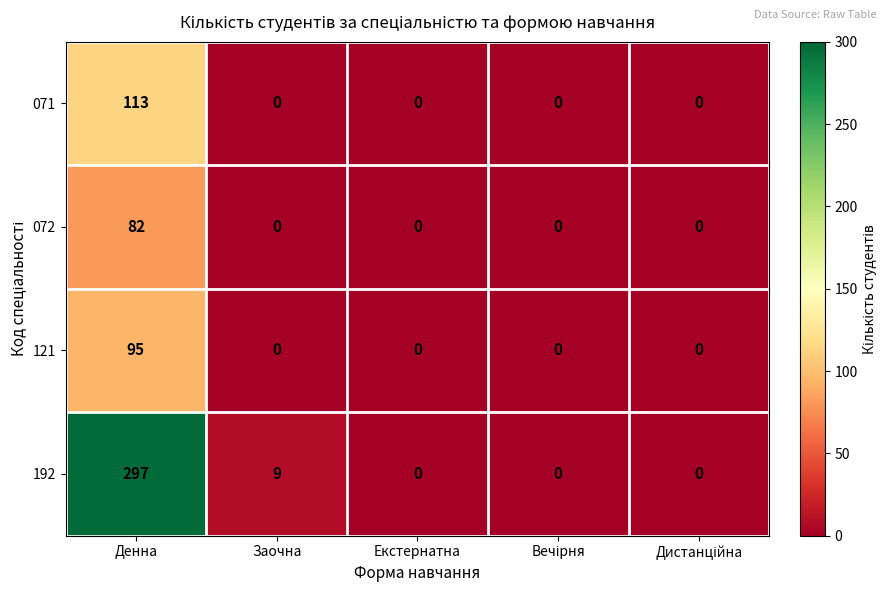

What is the sum of all 071 values?

113